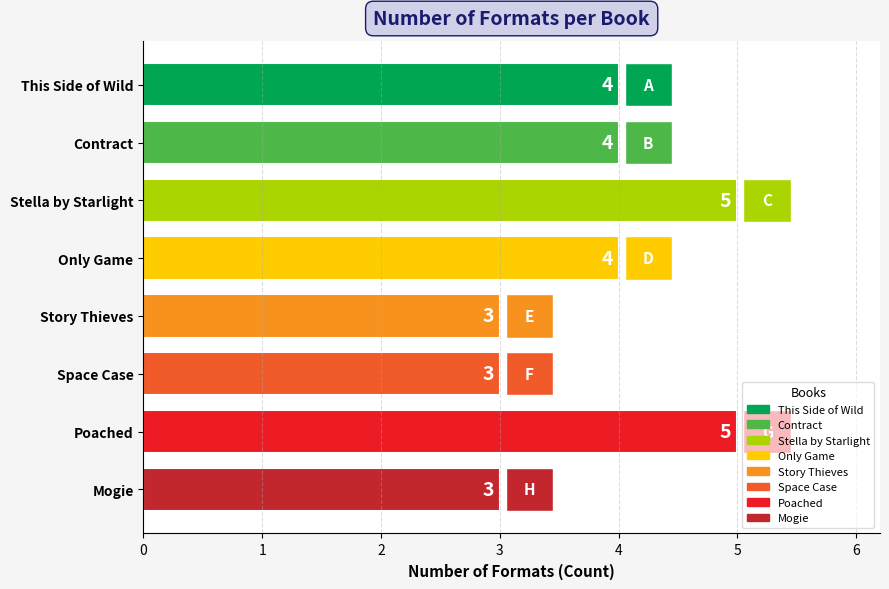

The value at Story Thieves is 2. True or false?

False